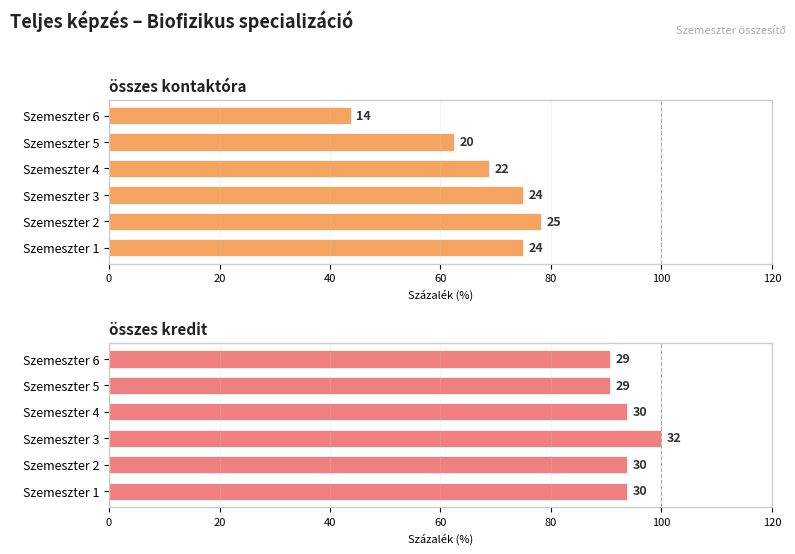

Does the chart contain any negative values?

No